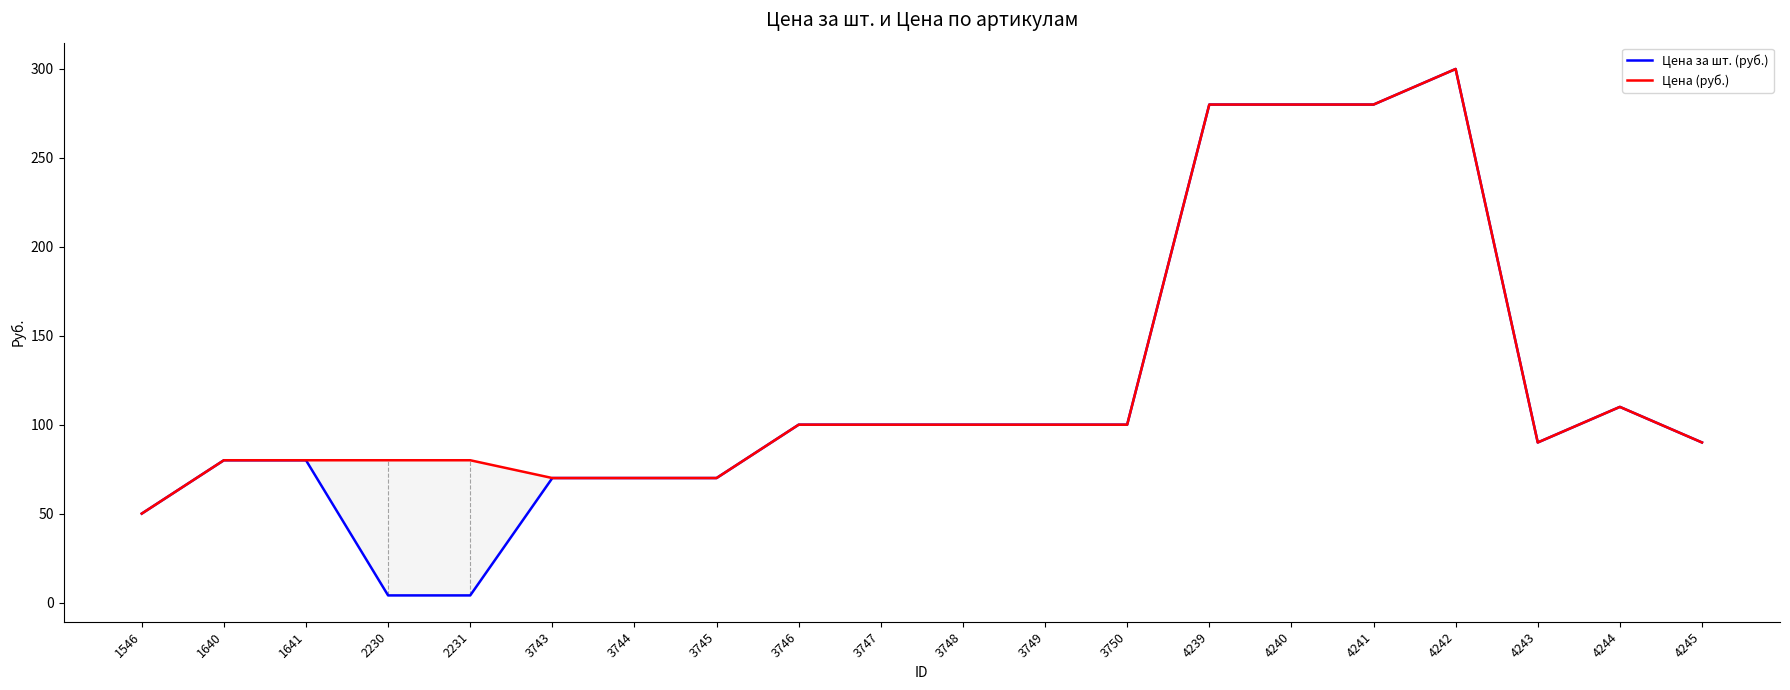

Rank the series by their maximum value, from highest to lowest.

Цена за шт. (руб.), Цена (руб.)